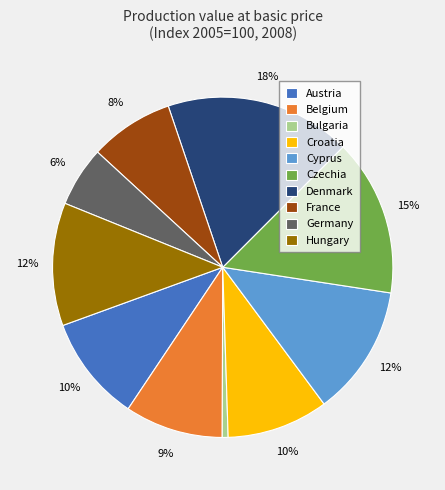

Is it true that Czechia is 3% of the pie?

False